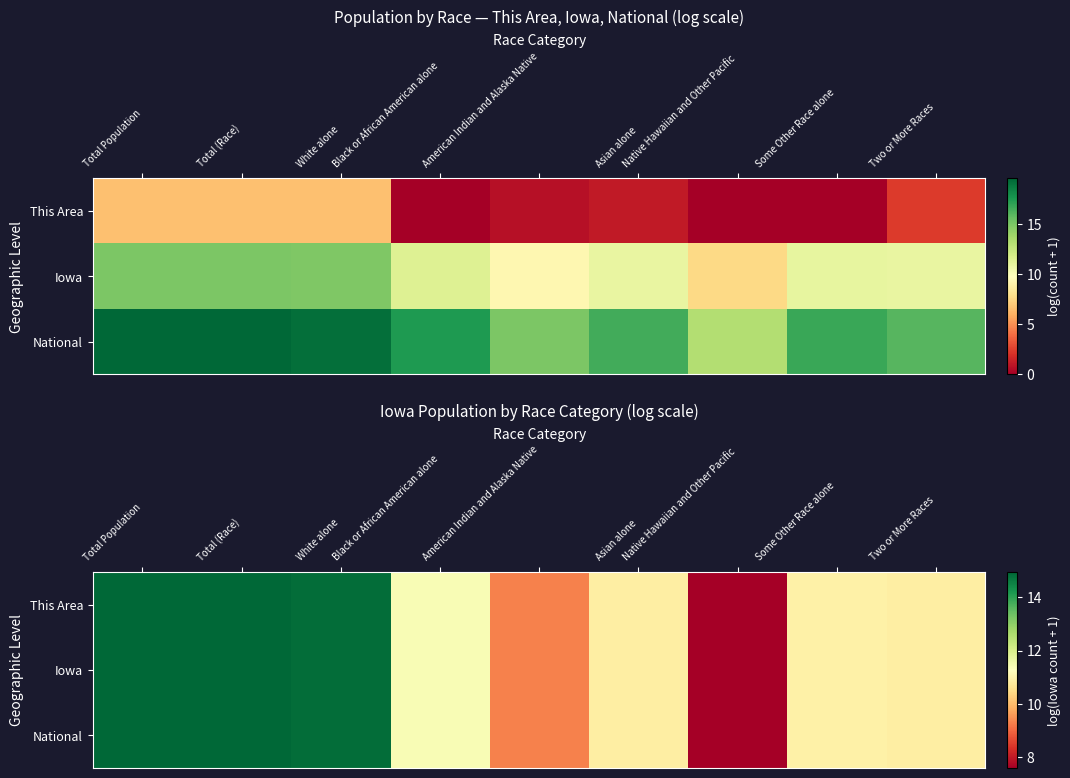

How many data points in National are above 10?

7